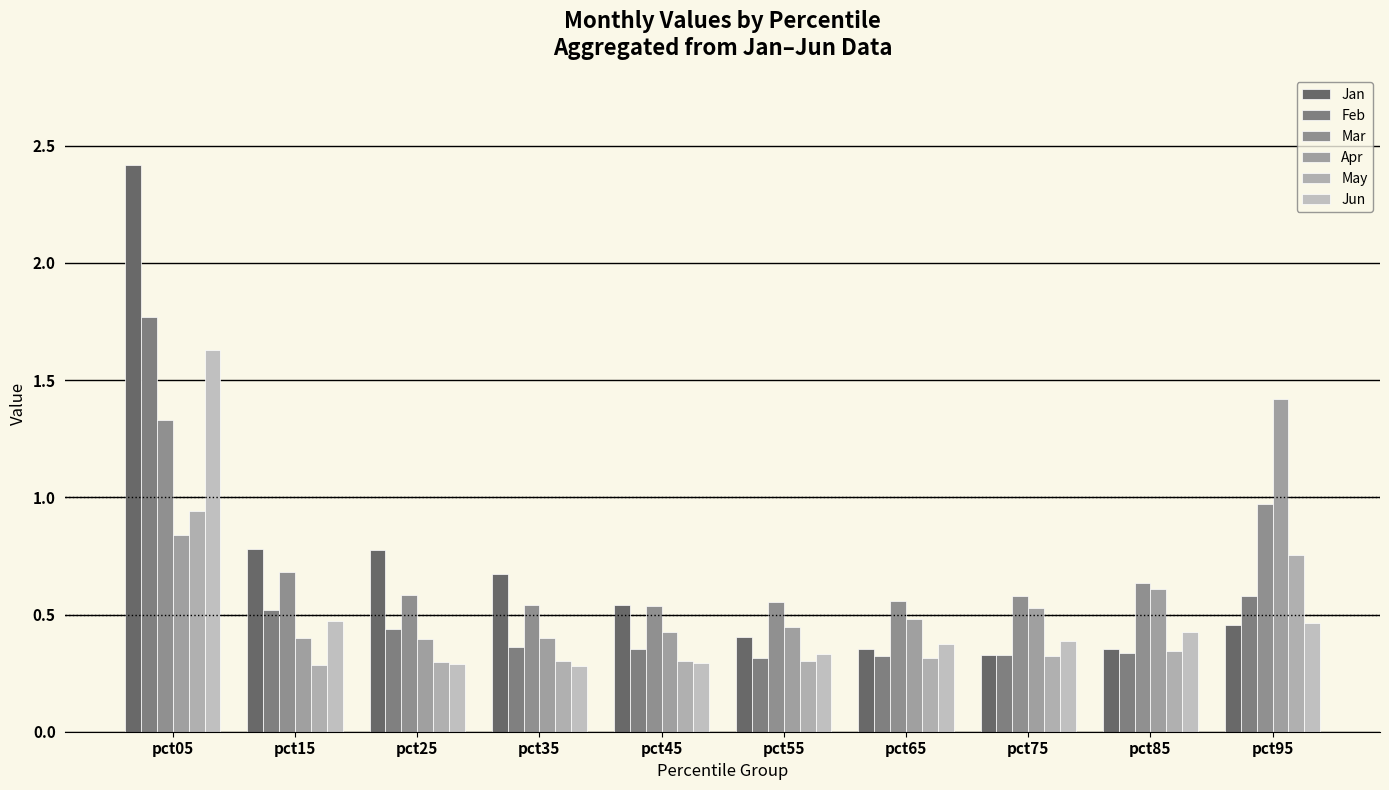

What is the difference between the maximum and second lowest values in the May series?

0.6